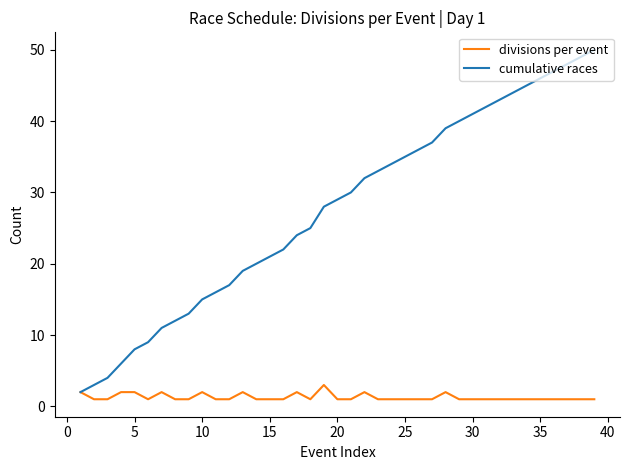

What is the maximum value for cumulative races?

50